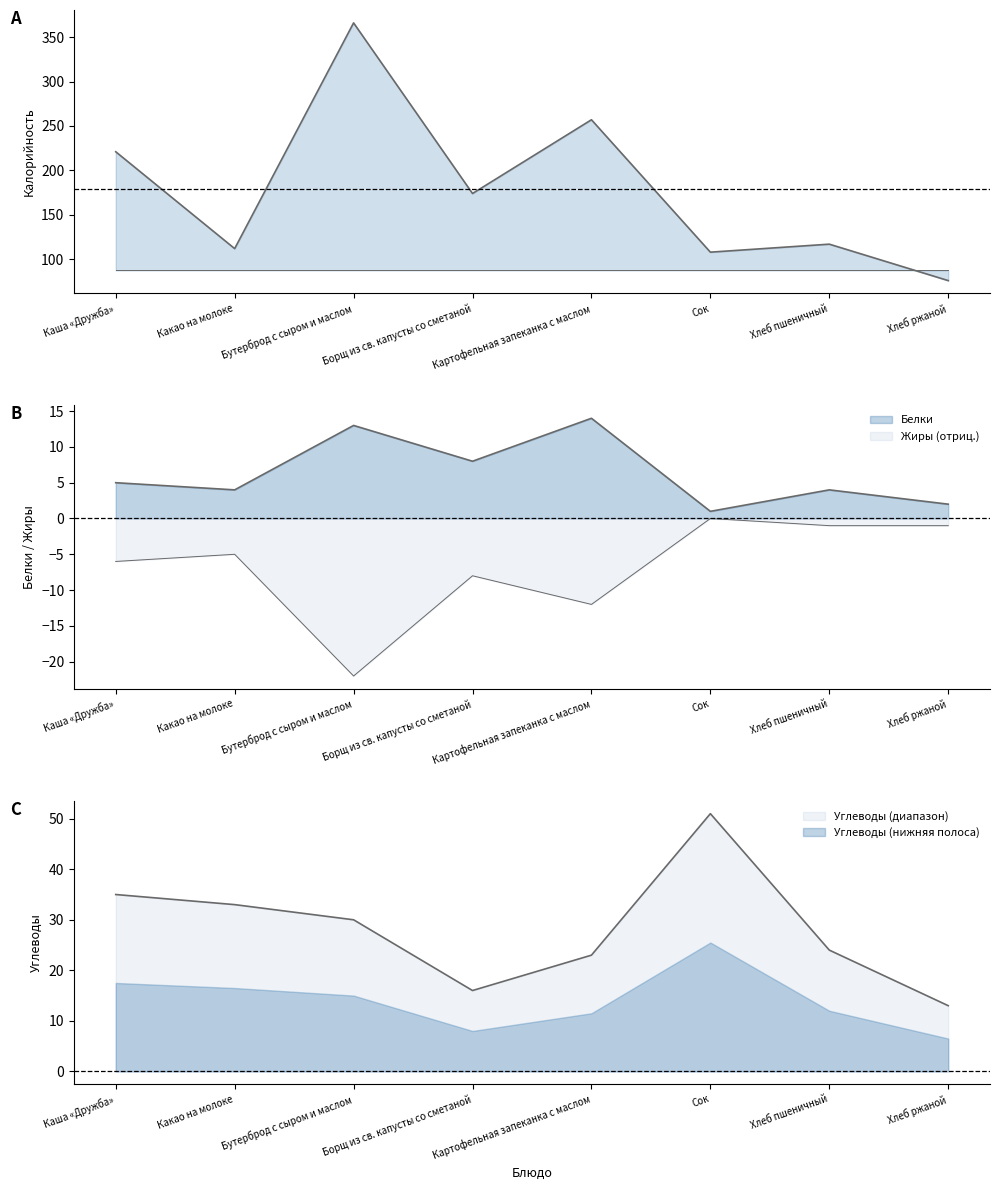

At which label is Углеводы closest to 32?

Какао на молоке